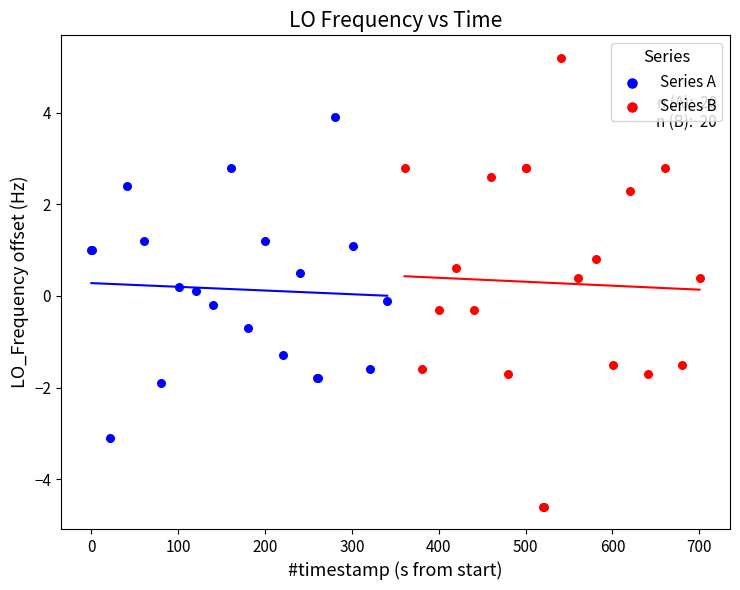

Which series has the widest spread of Y values?

Series B